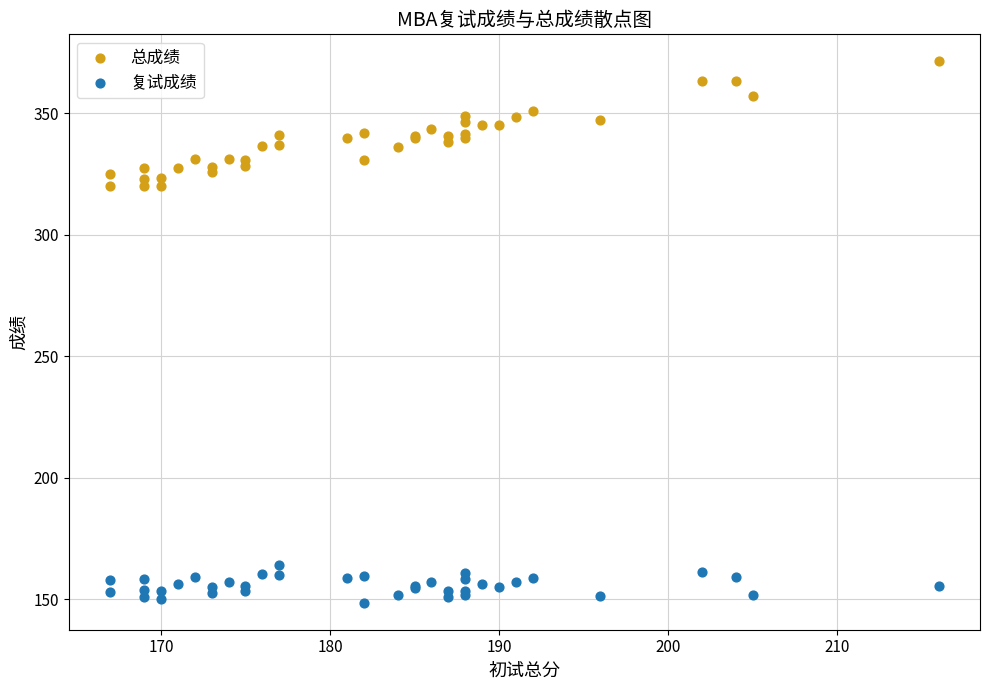

Which series reaches the maximum Y coordinate?

总成绩